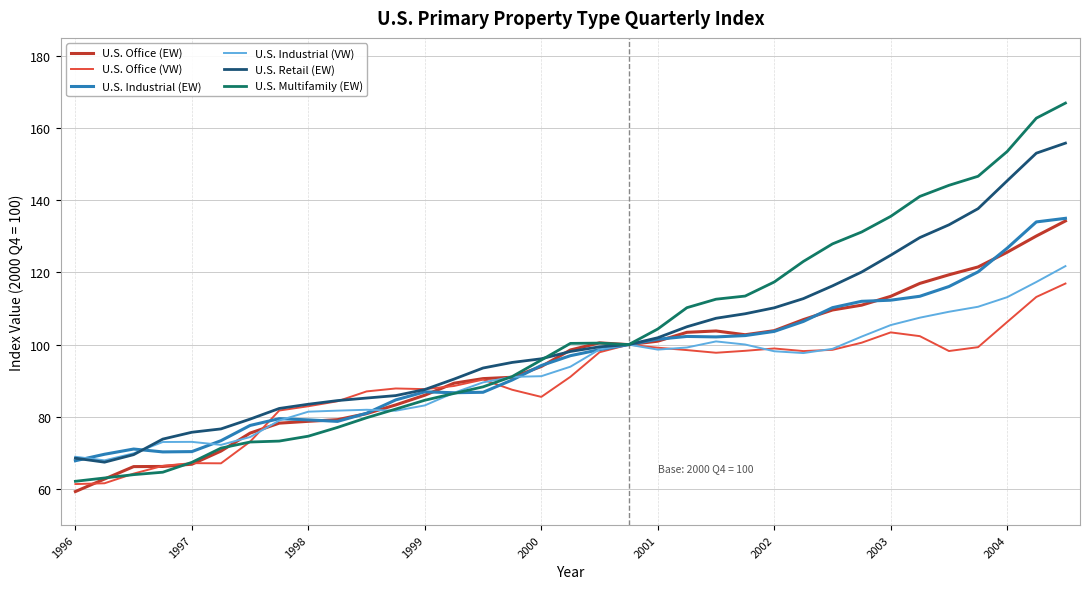

What is the lowest value of the U.S. Retail (EW) series?

67.4